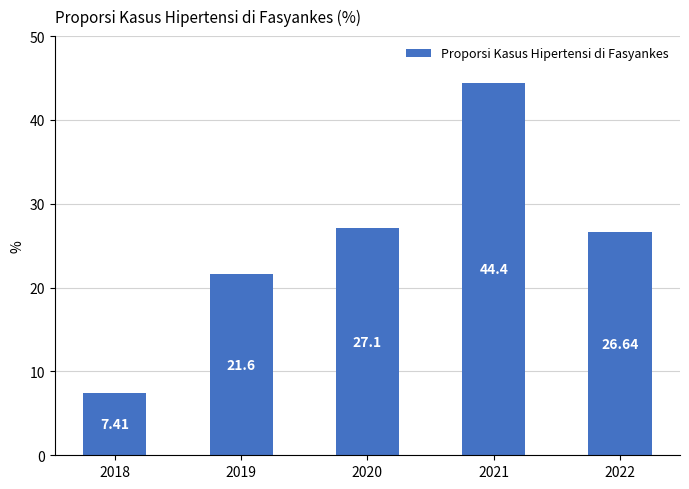

Reading right to left, transcribe all the data shown in this chart.

26.6	44.4	27.1	21.6	7.4